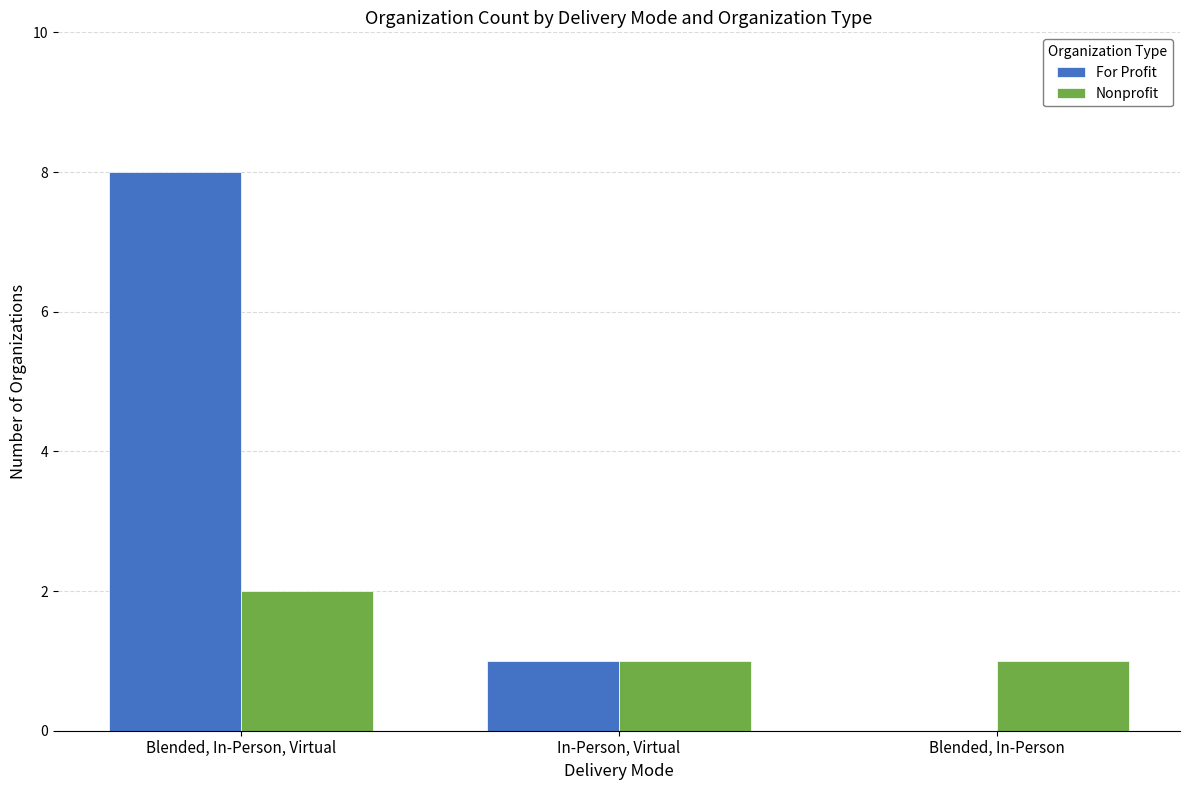

What is the maximum value for For Profit?

8